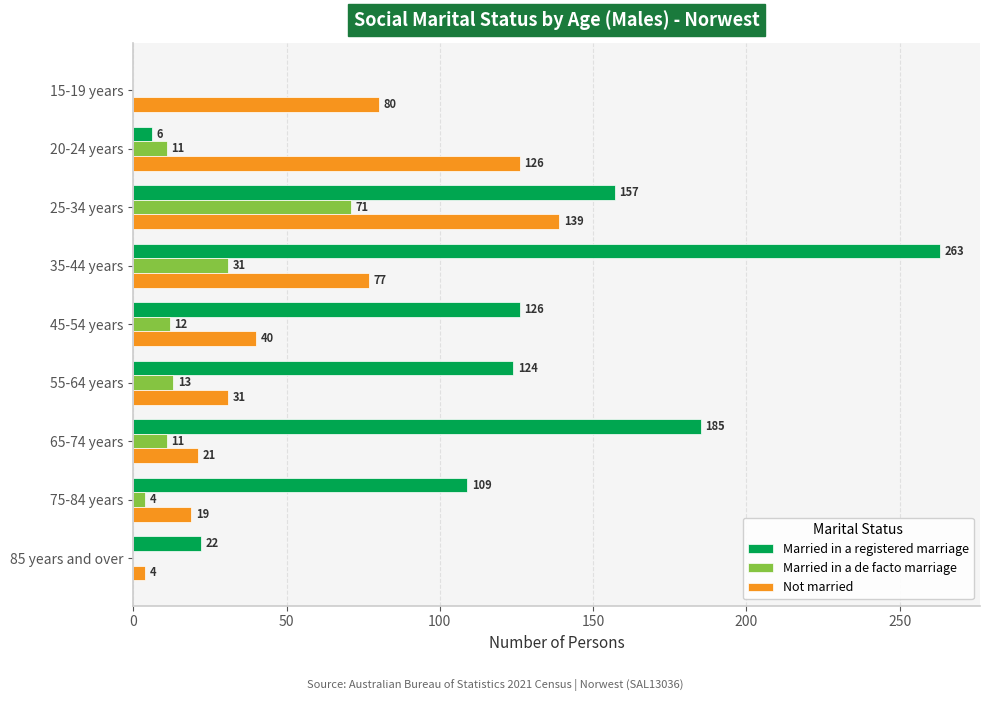

What is the average value of the Married in a registered marriage series?

110